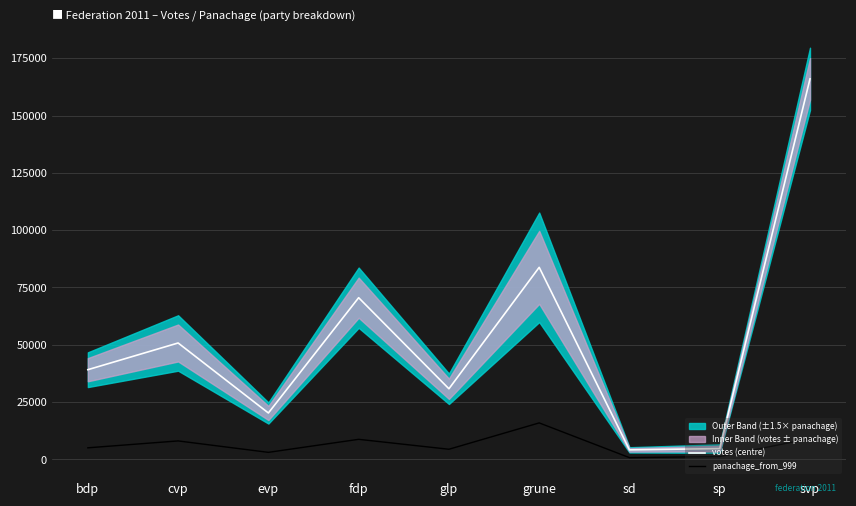

True or false: votes (centre) and panachage_from_999 cross at least once.

False